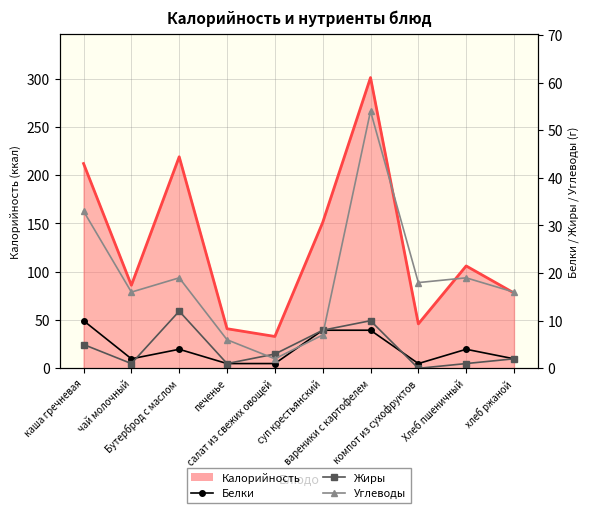

At which category does the chart reach its peak across all series?

вареники с картофелем